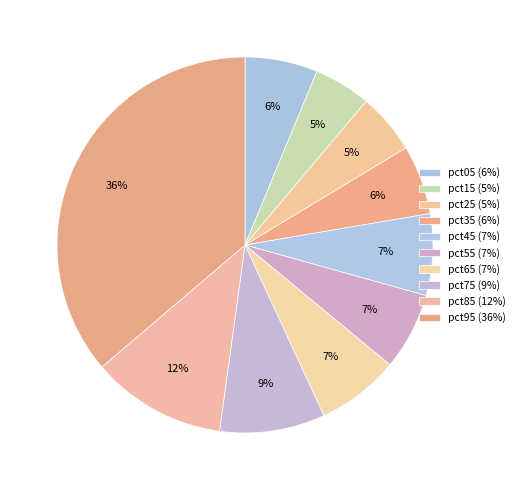

True or false: pct35 accounts for 6% of the total.

True